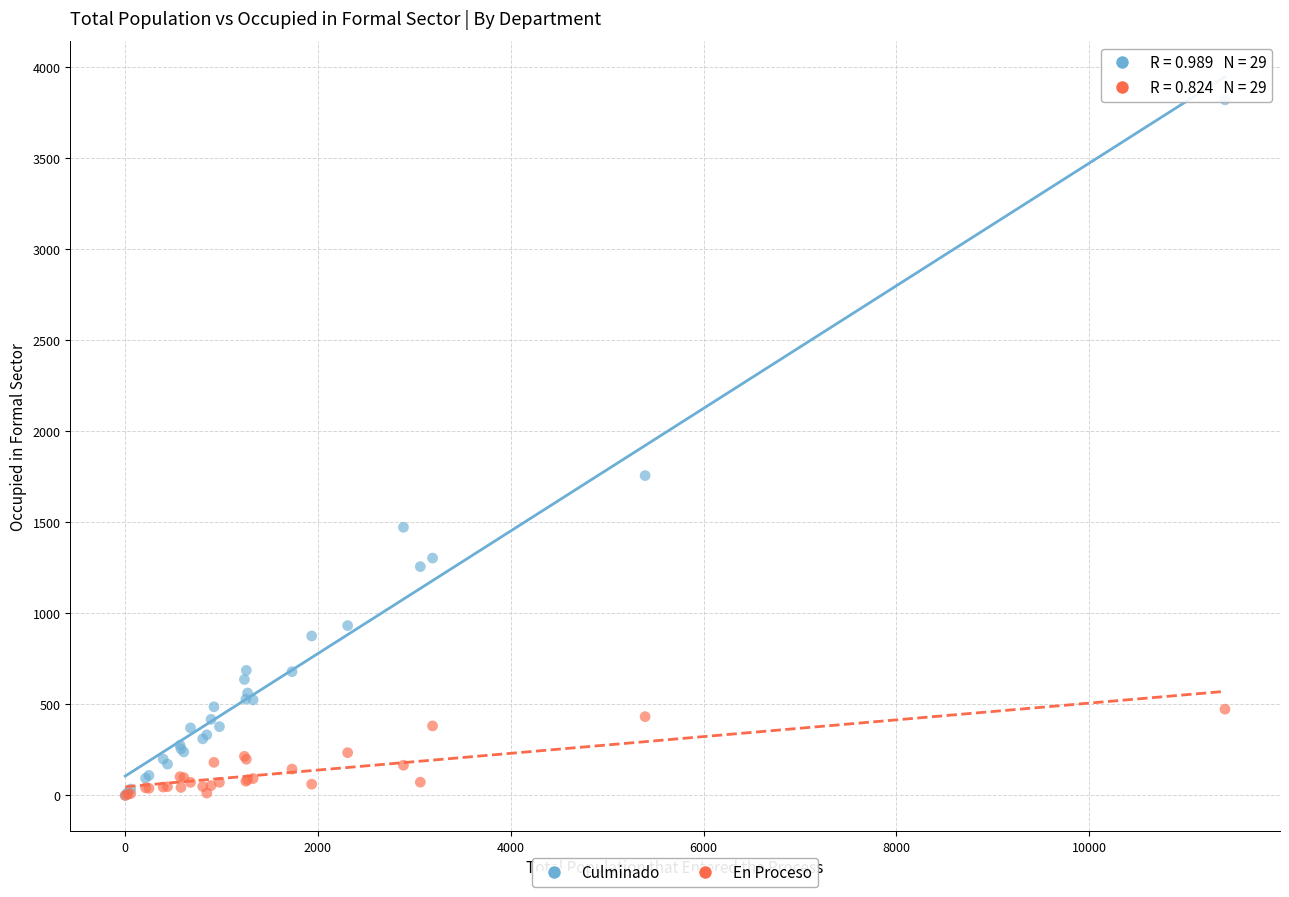

Which series has the largest Y range (max minus min)?

Culminado